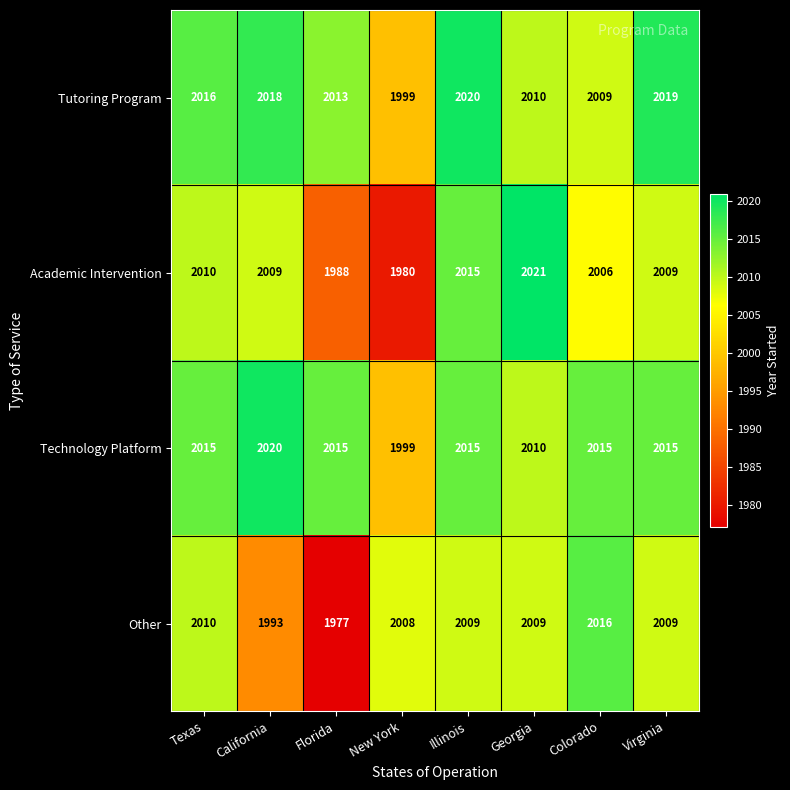

At how many categories does at least one series exceed 1980?

8